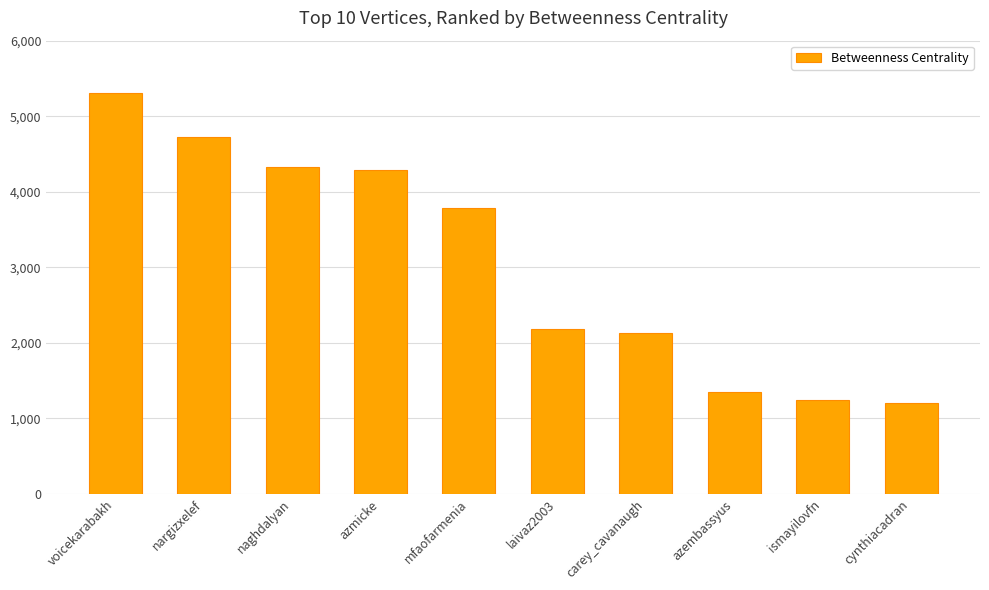

The chart shows a value of 1344.0 at azembassyus. True or false?

True